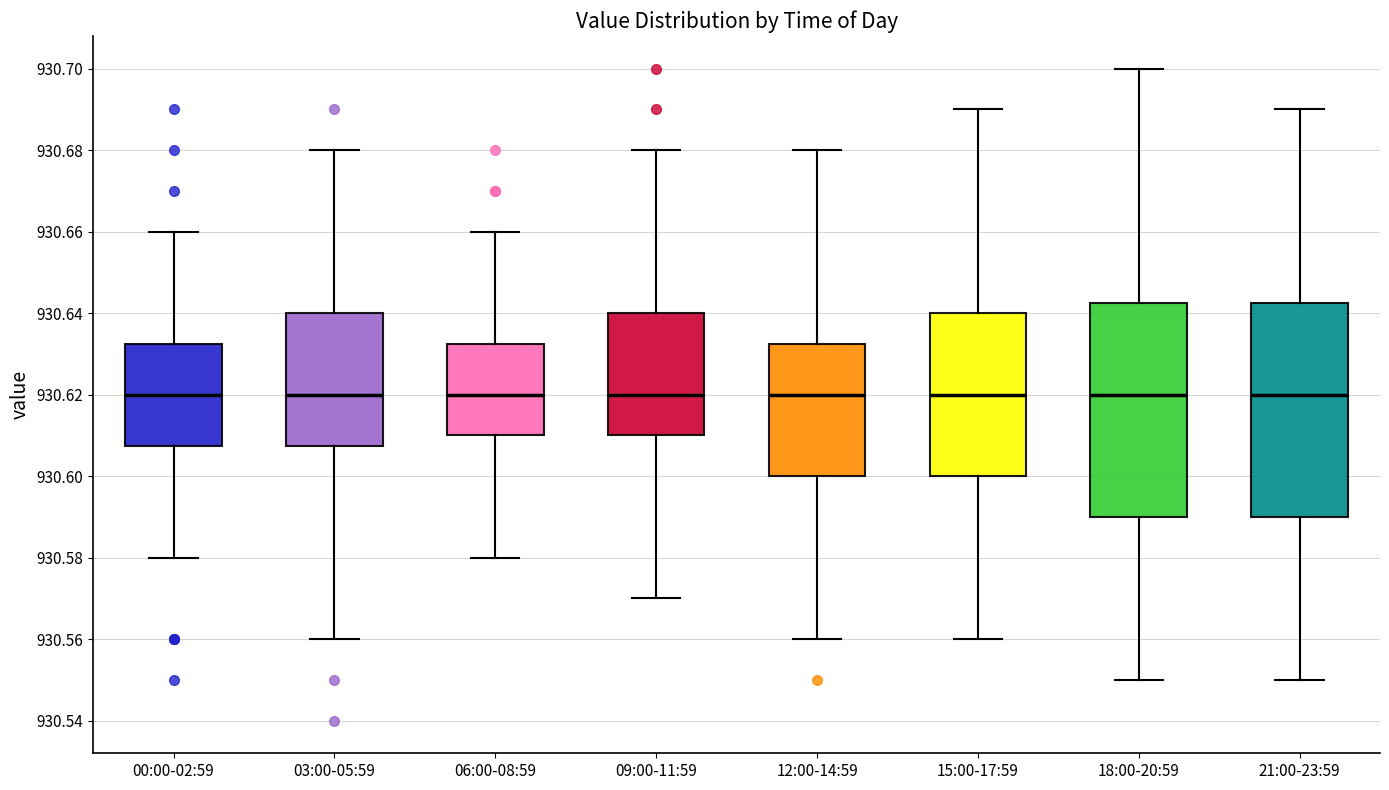

Where does the upper whisker of the box for 18:00-20:59 end on the y-axis? The values are not printed on the chart, so give them approximately, as read against the axis.

930.700